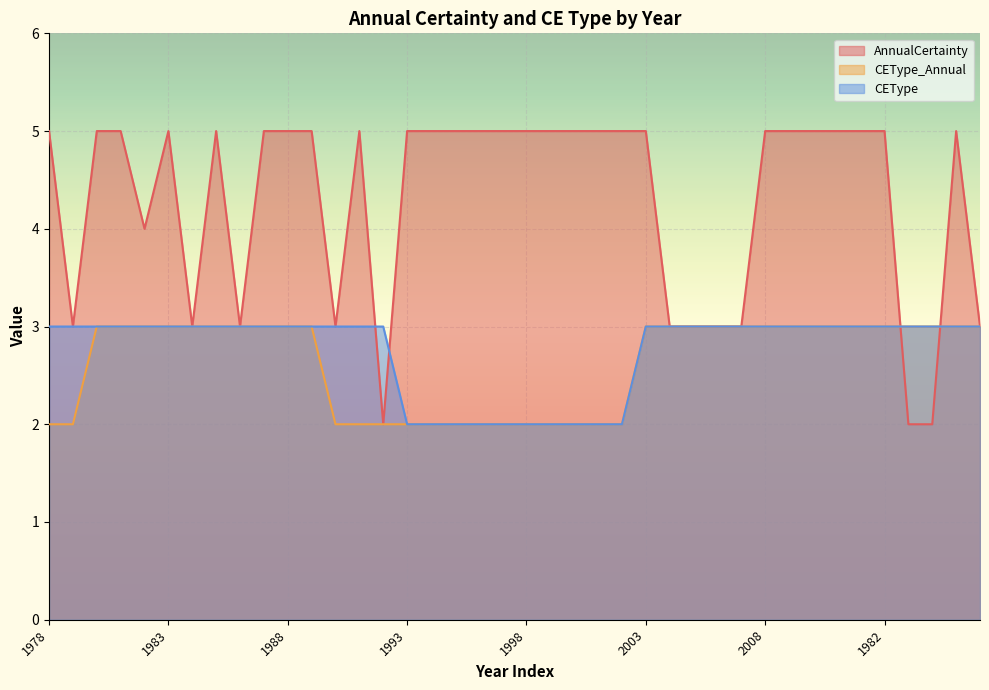

True or false: CEType_Annual has more than 1 interior local peaks.

False